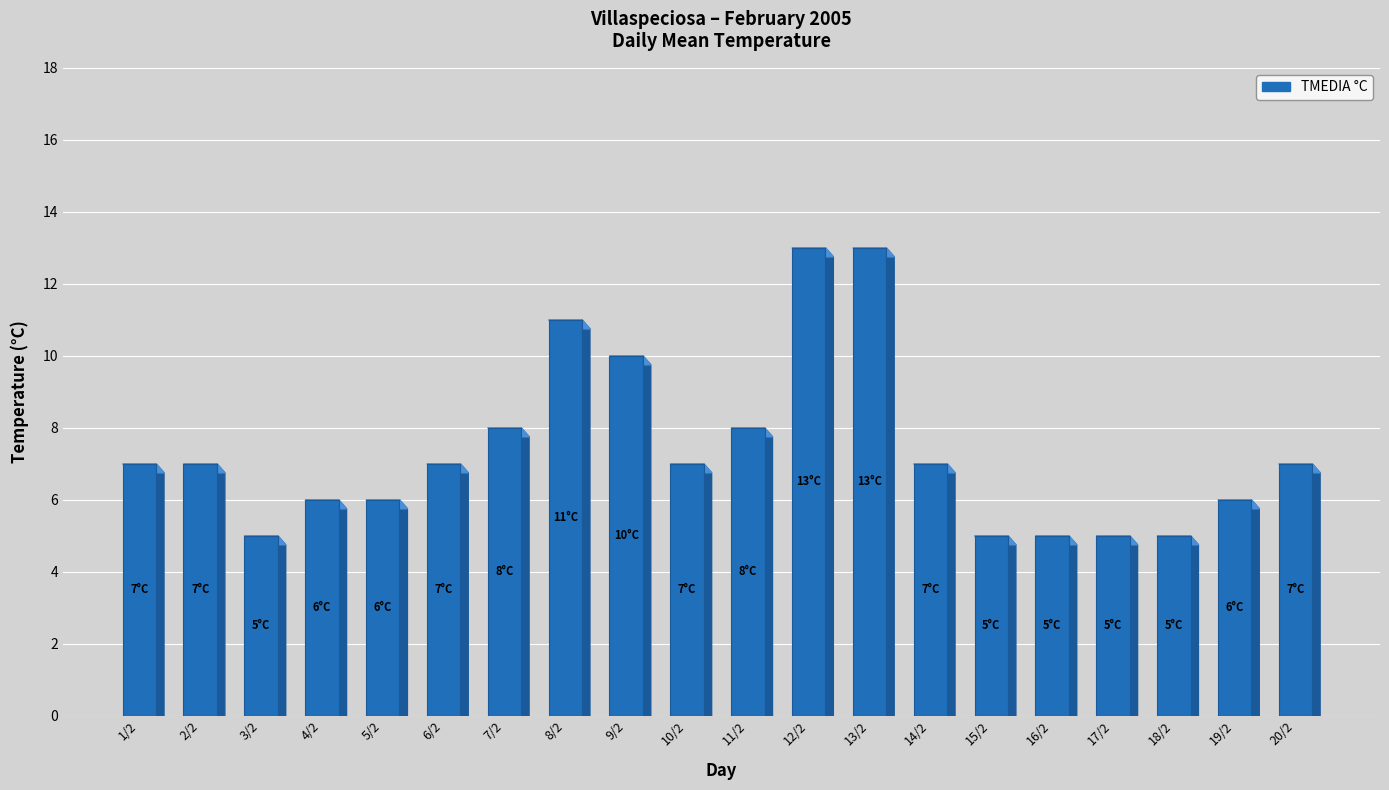

What is the change in value from 9/2 to 14/2?

-3